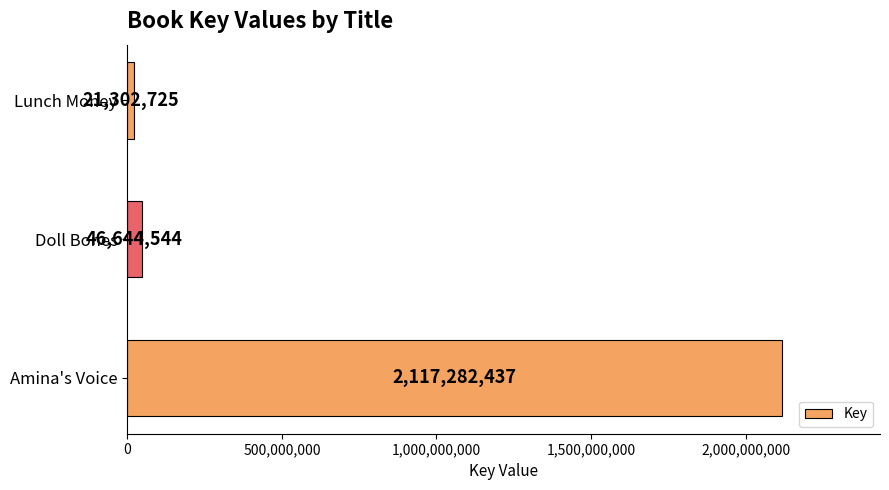

How many data points does each series have?

3